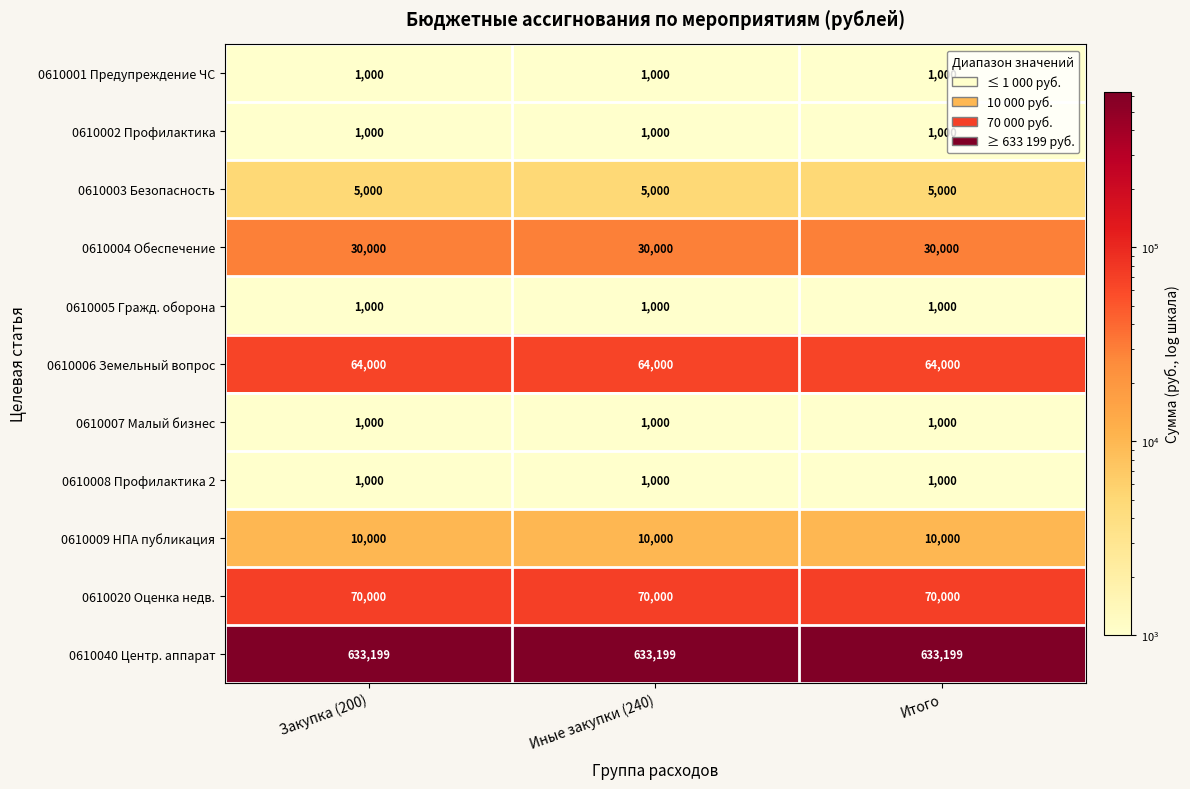

Is the value of 0610006 Земельный вопрос at Закупка (200) greater than the value of 0610001 Предупреждение ЧС at Иные закупки (240)?

Yes